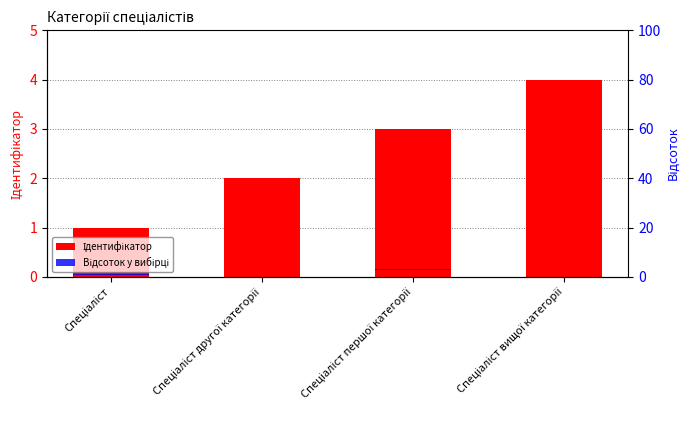

True or false: Ідентифікатор has a value of 0.5 at Спеціаліст другої категорії.

False